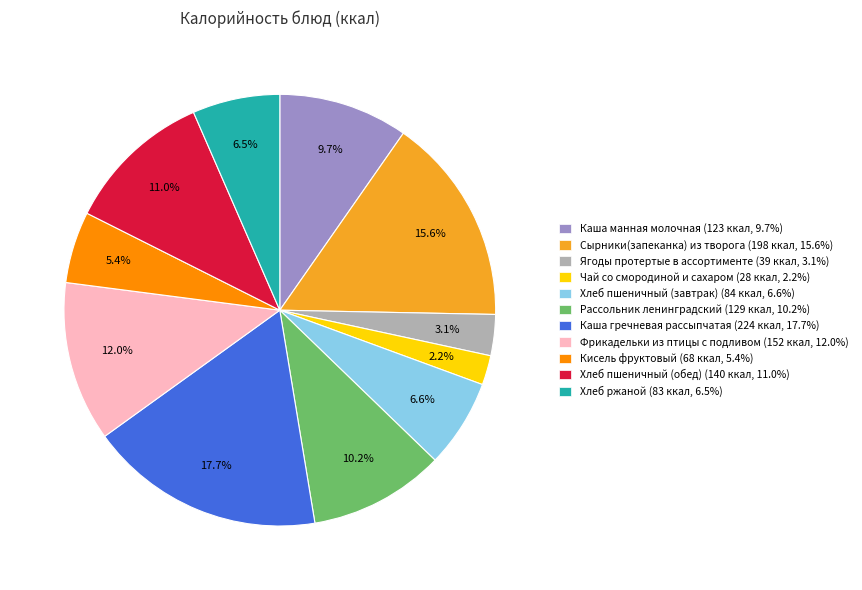

Is it true that Кисель фруктовый is 5% of the pie?

True